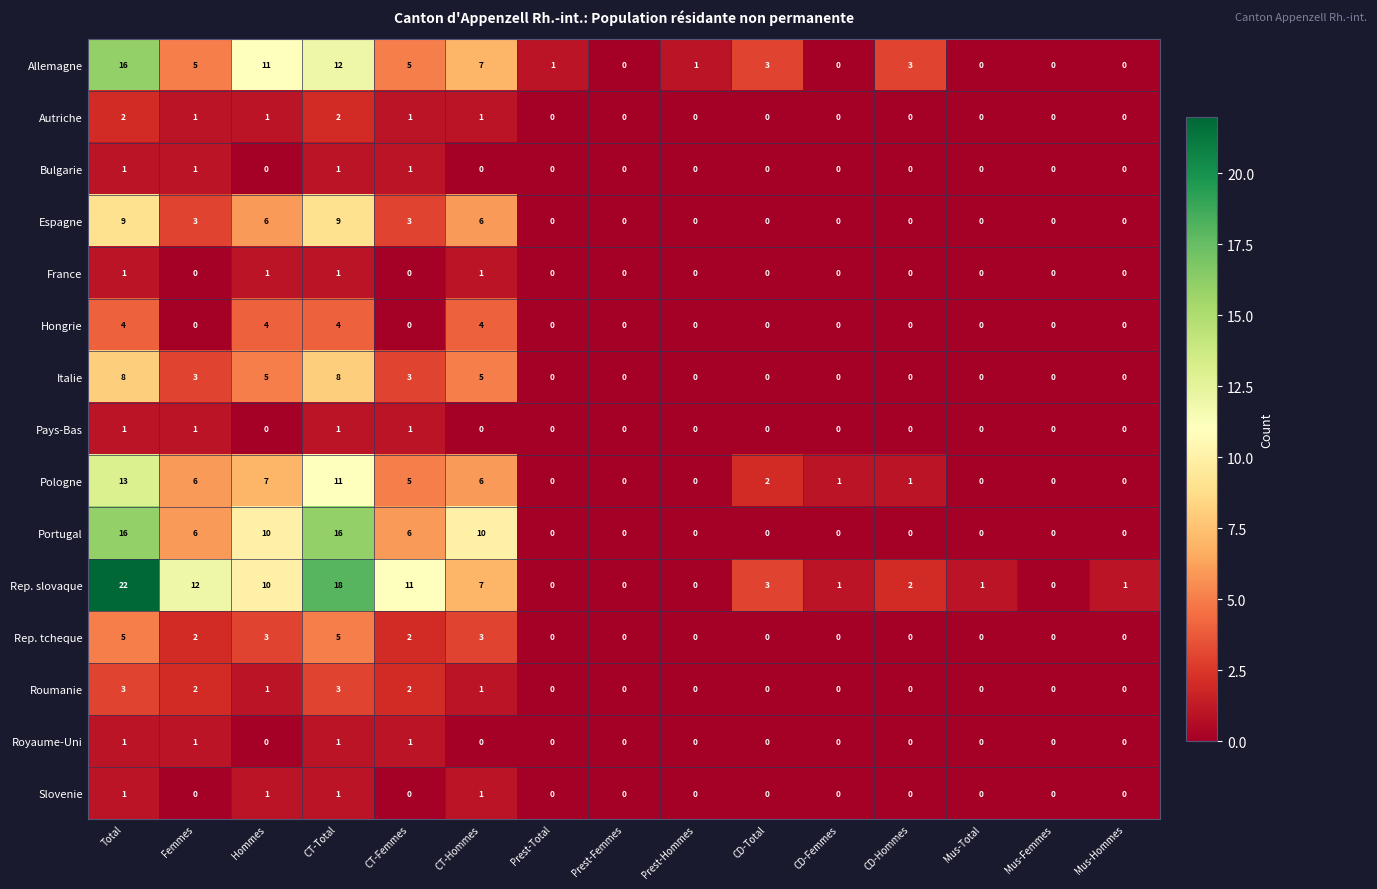

Which category has the highest value across all series?

Total